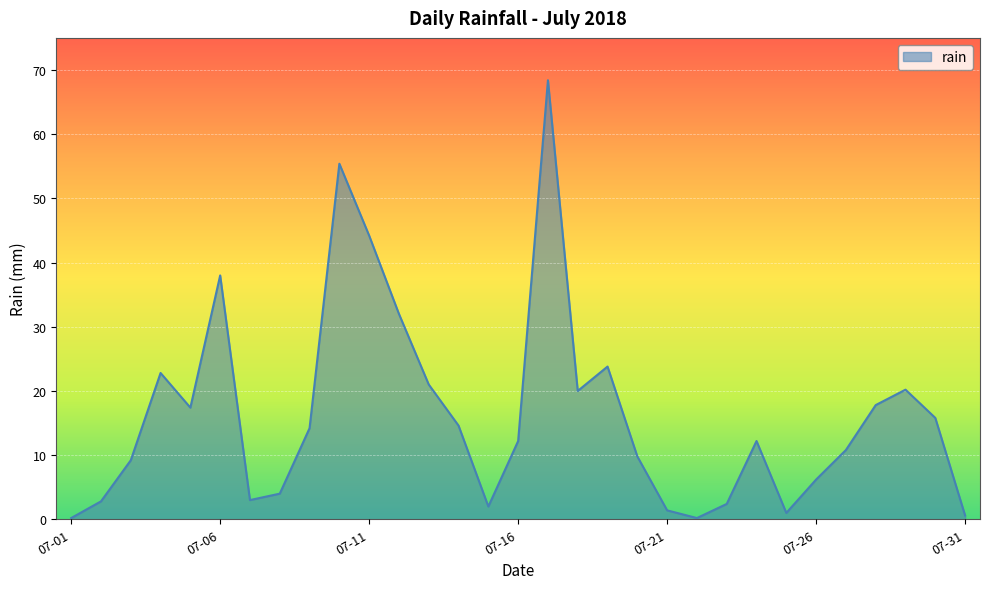

What is the greatest value displayed?

68.4